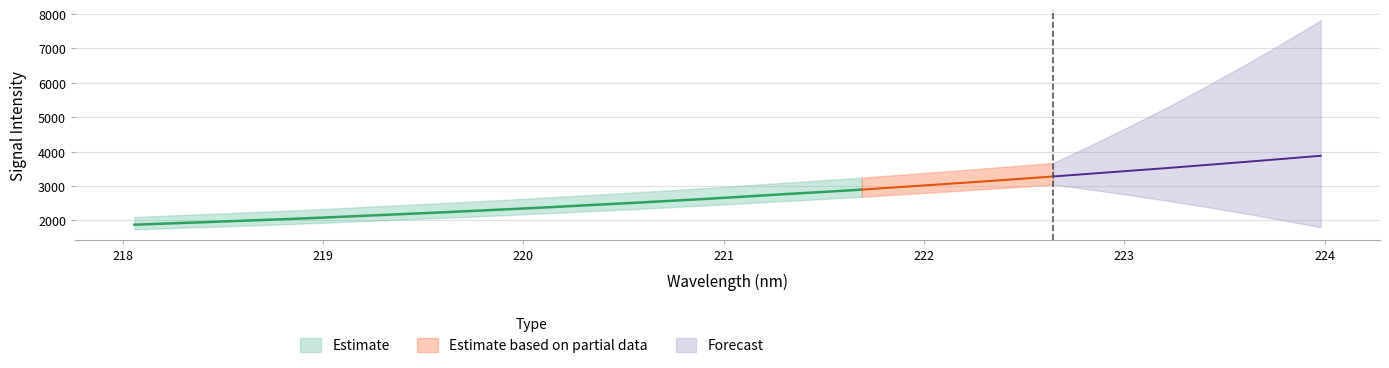

Is it true that the value at 221.1174 is 2696.7?

True